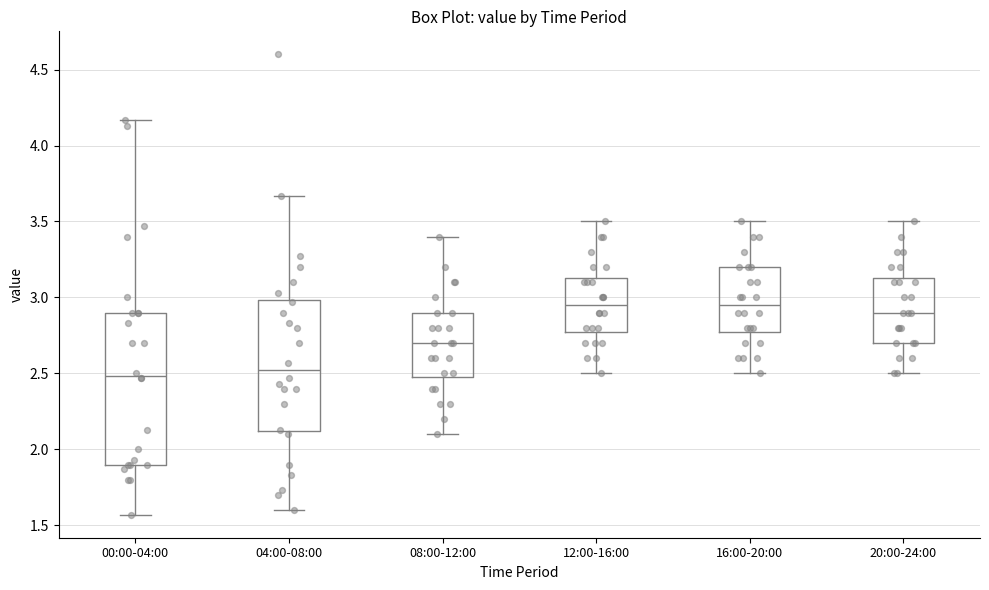

Comparing the boxes themselves (not the whiskers), which one is the tallest?

00:00-04:00